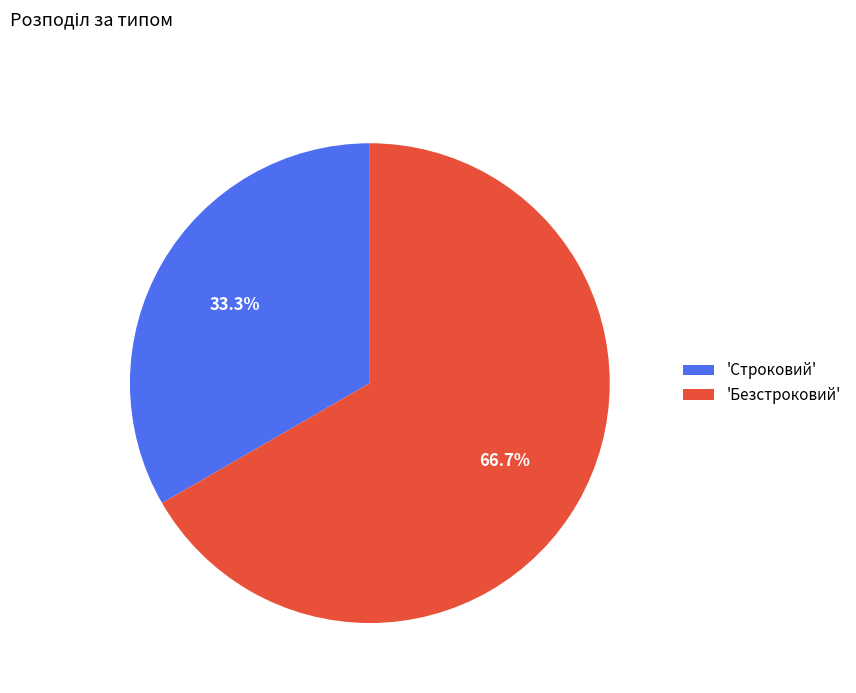

Which slice represents more than half of the pie?

'Безстроковий'